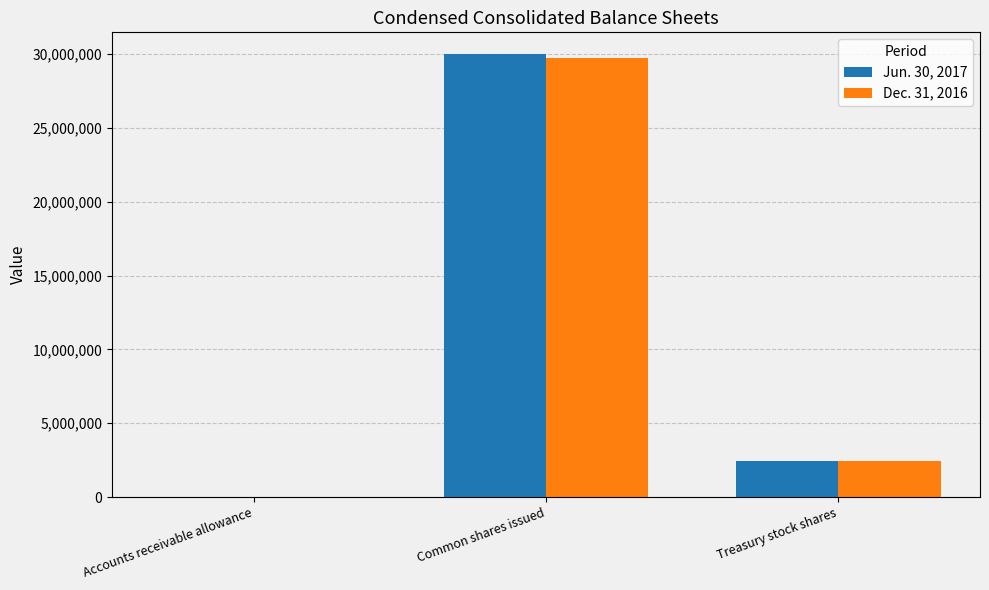

Reading left to right, transcribe all the data shown in this chart.

Jun. 30, 2017: 4552	29975848	2430897
Dec. 31, 2016: 4962	29731189	2430897